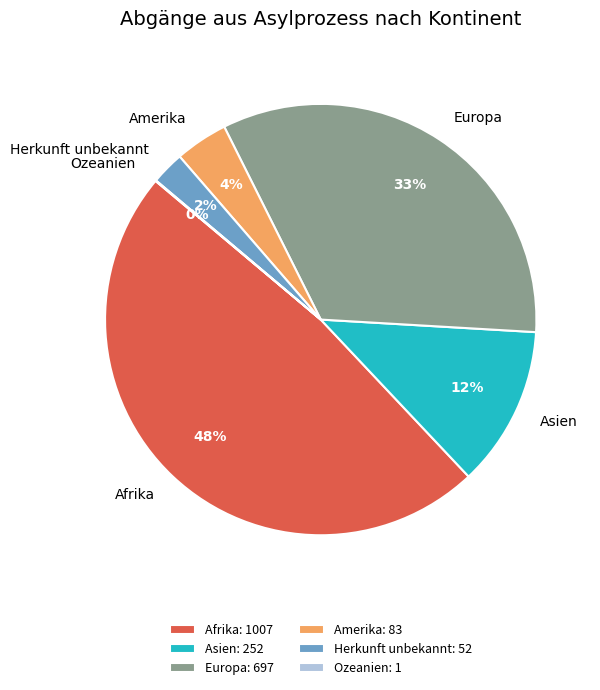

Between Herkunft unbekannt and Afrika, which is larger?

Afrika